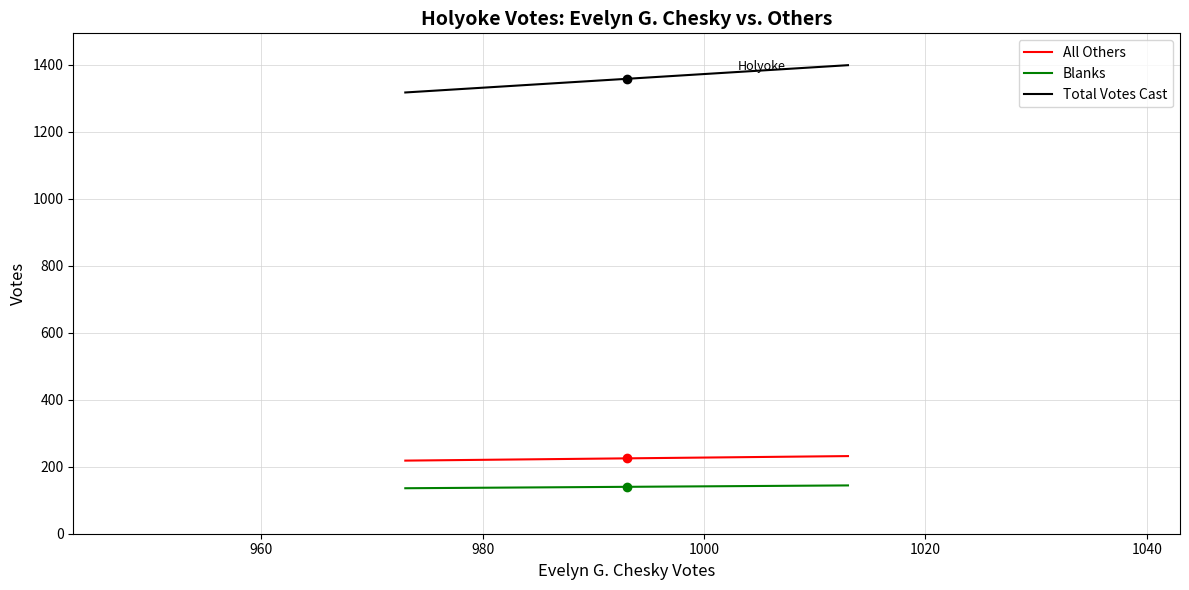

List the series in order of their peak value, highest first.

Total Votes Cast, All Others, Blanks